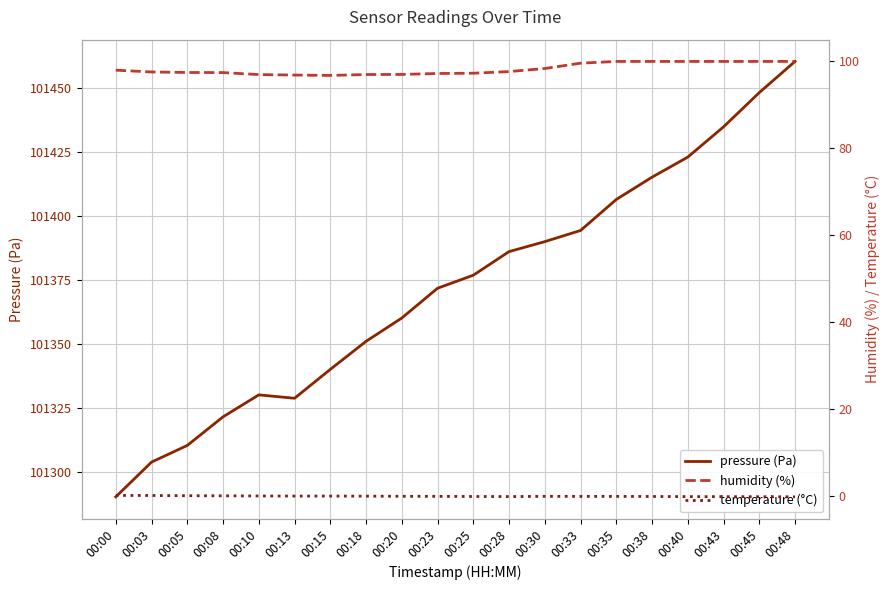

What is the average value of the humidity (%) series?

98.3